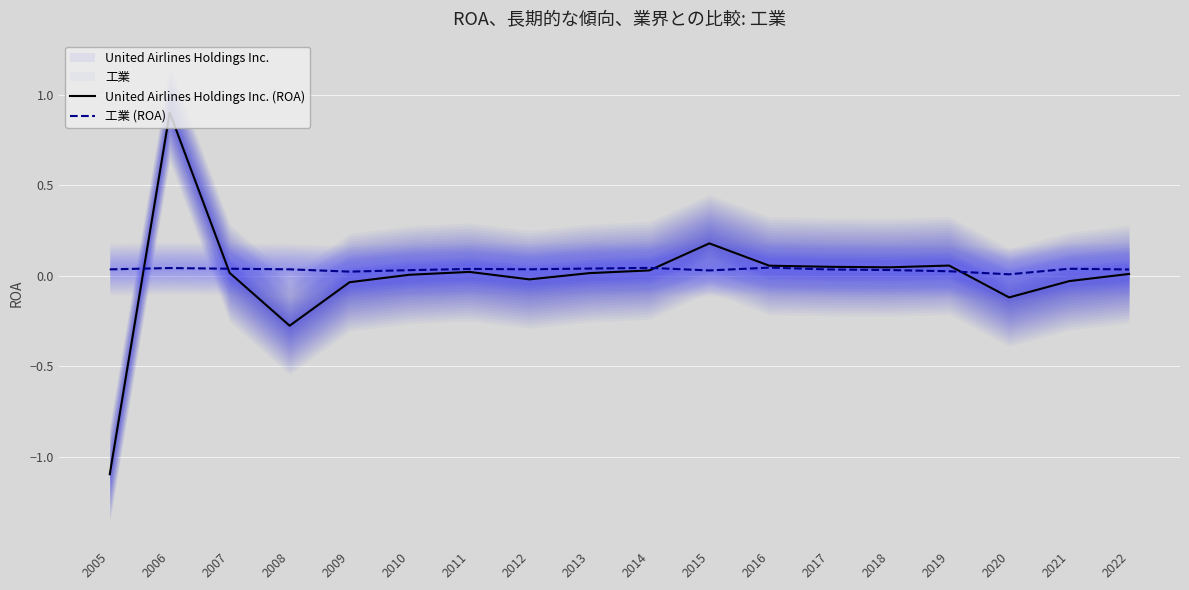

Which series has the largest range (max minus min)?

United Airlines Holdings Inc. (ROA)